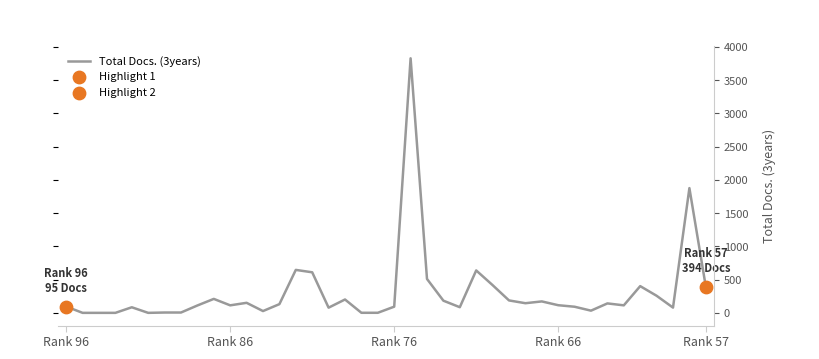

Approximately how many times larger is the value at 10 compared to 14?

0.2